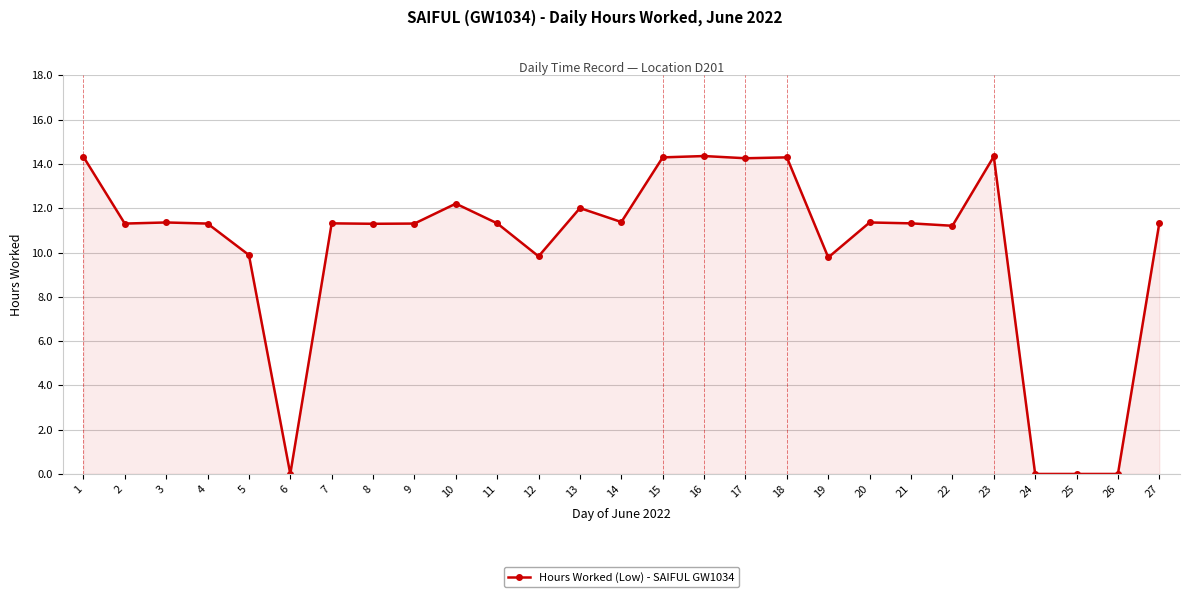

True or false: the data has more than 0 interior local peaks.

True